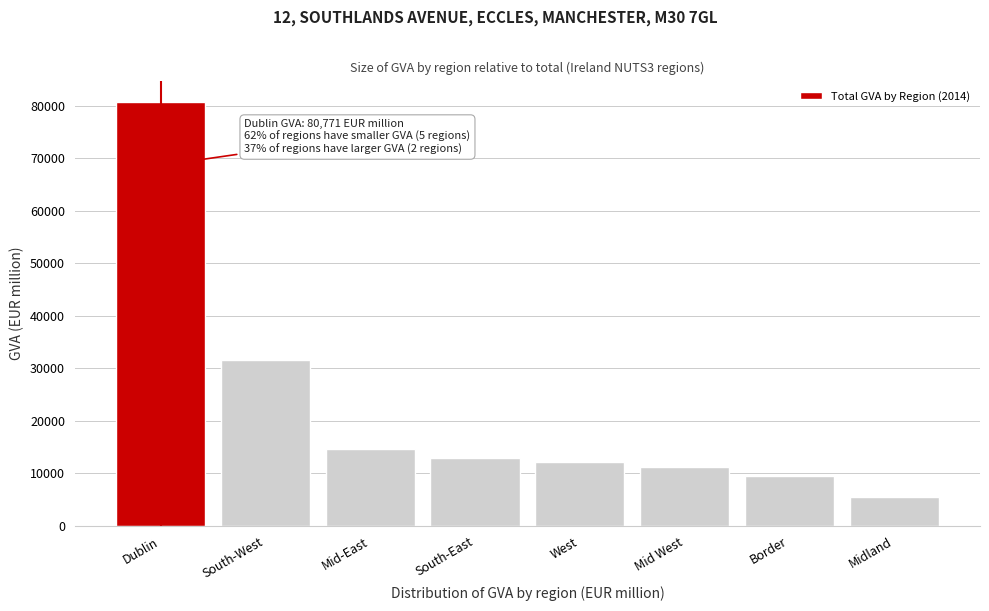

Reading left to right, what are all the values shown in this chart?

Dublin=80771	South-West=31682	Mid-East=14749	South-East=12863	West=12266	Mid West=11292	Border=9477	Midland=5483